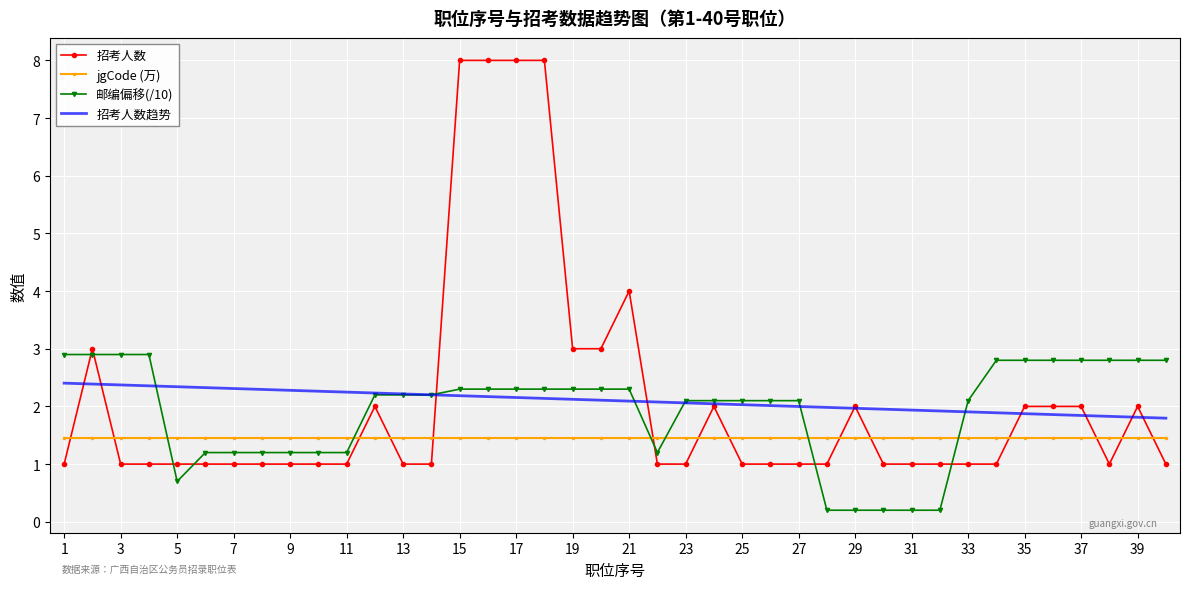

Which series ends up on top after the final intersection of 招考人数 and jgCode (万)?

jgCode (万)